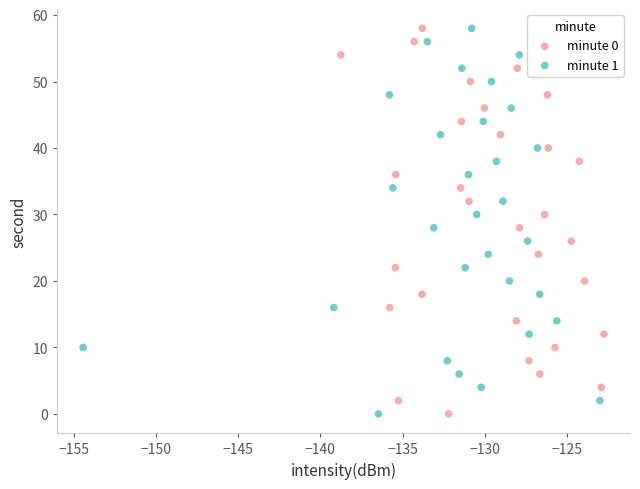

What are all the series names shown in the legend?

minute 0, minute 1